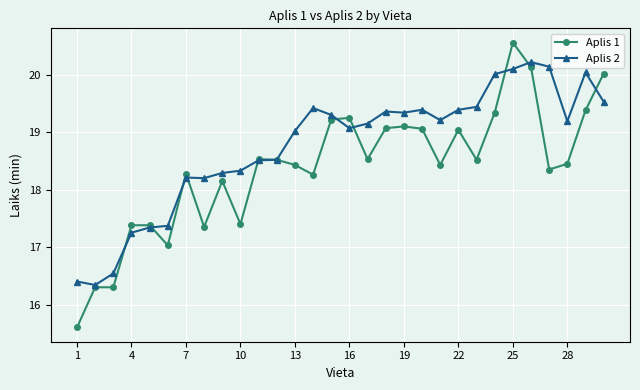

What is the smallest value displayed?

15.6